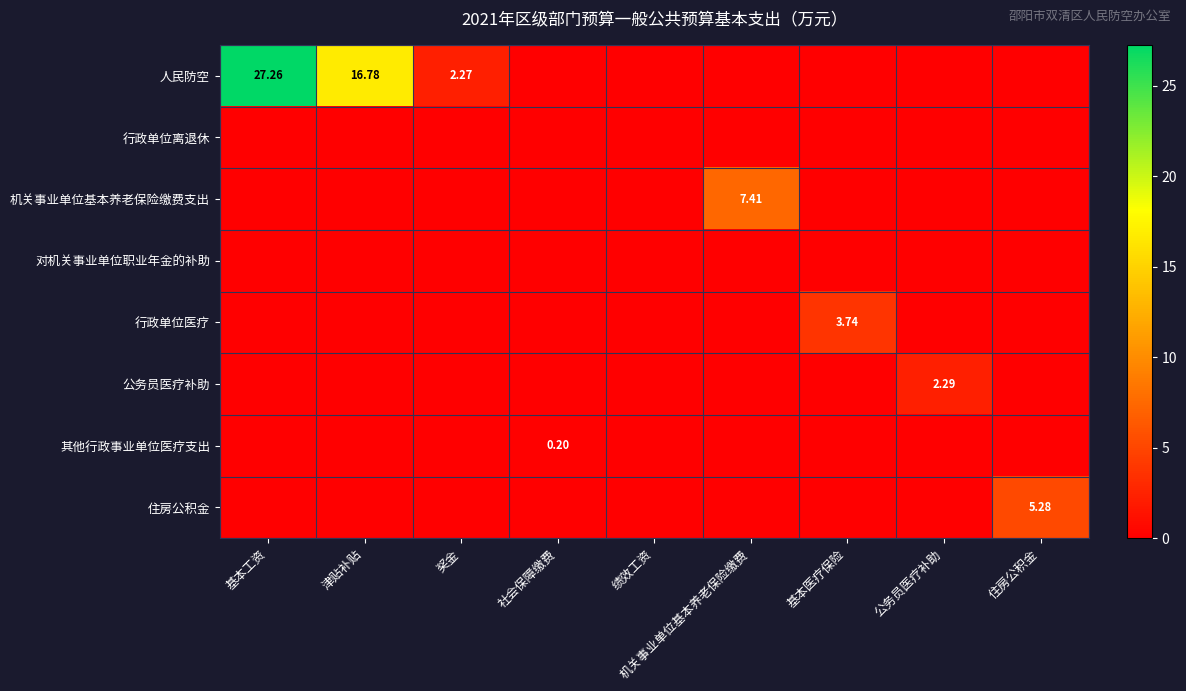

Which series has the largest total across all categories?

人民防空